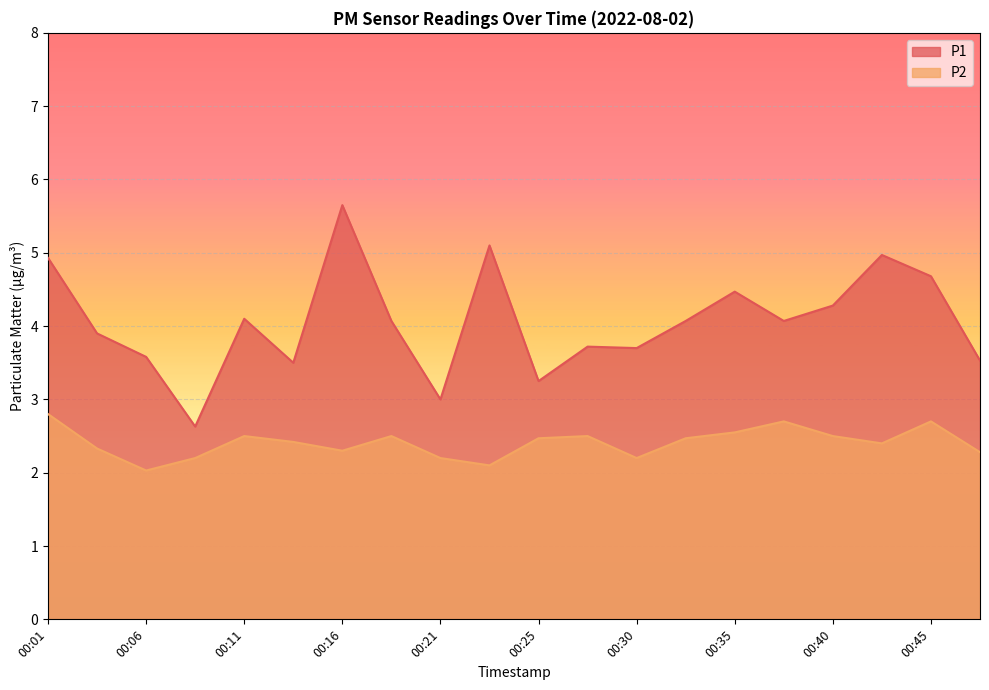

How many data points does each series have?

20